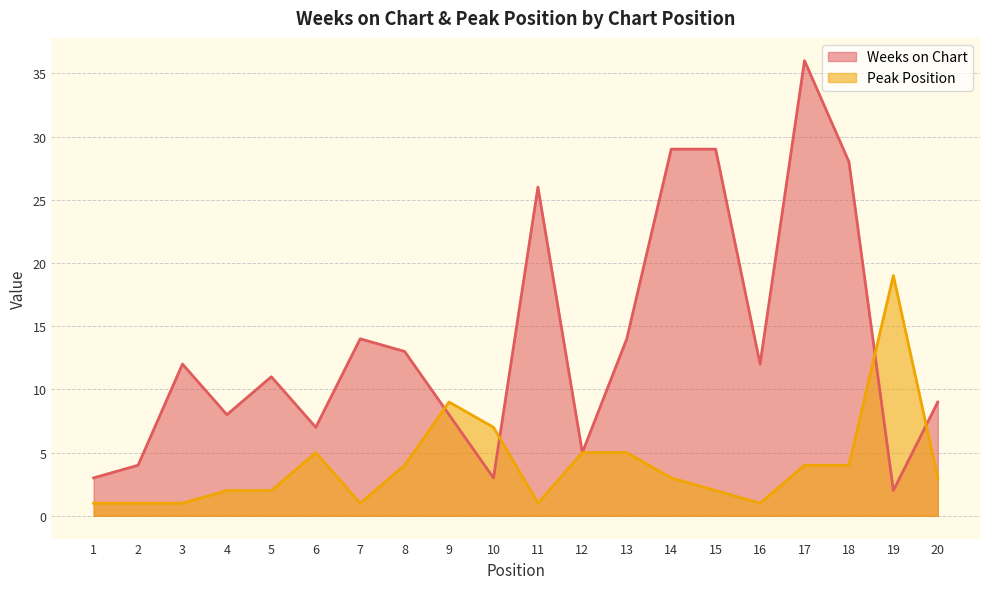

Which series ends up on top after the final intersection of Weeks on Chart and Peak Position?

Weeks on Chart